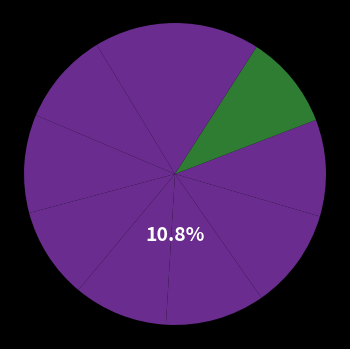

Is the sum of pct75 and pct55 greater than half?

No